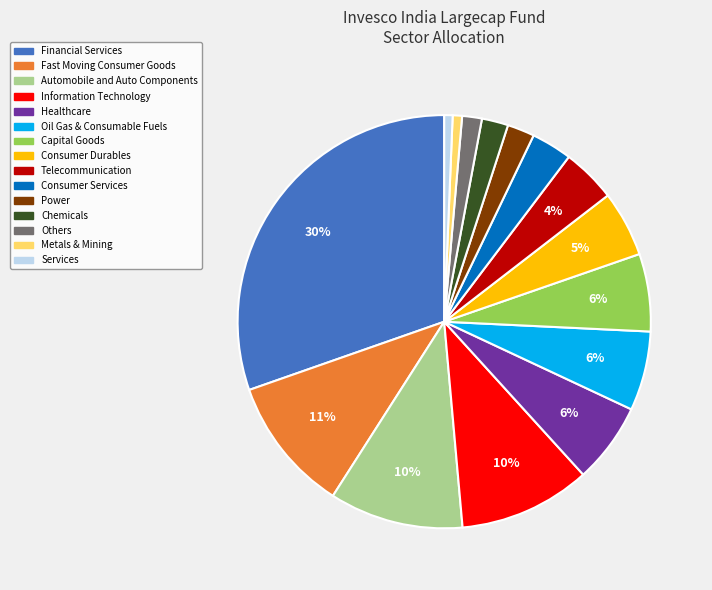

Count the number of slices in the pie.

15